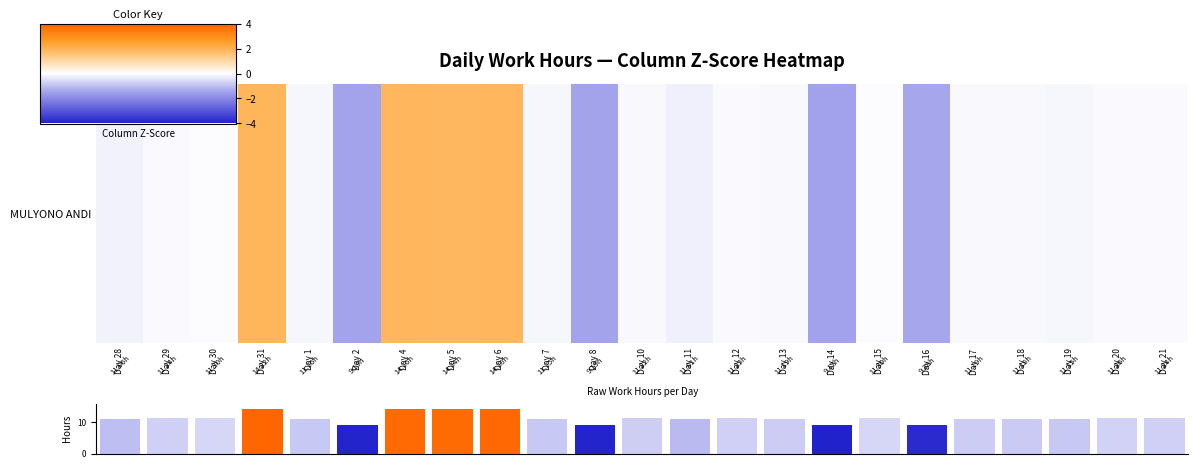

What is the difference between the second highest and second lowest values?

5.0